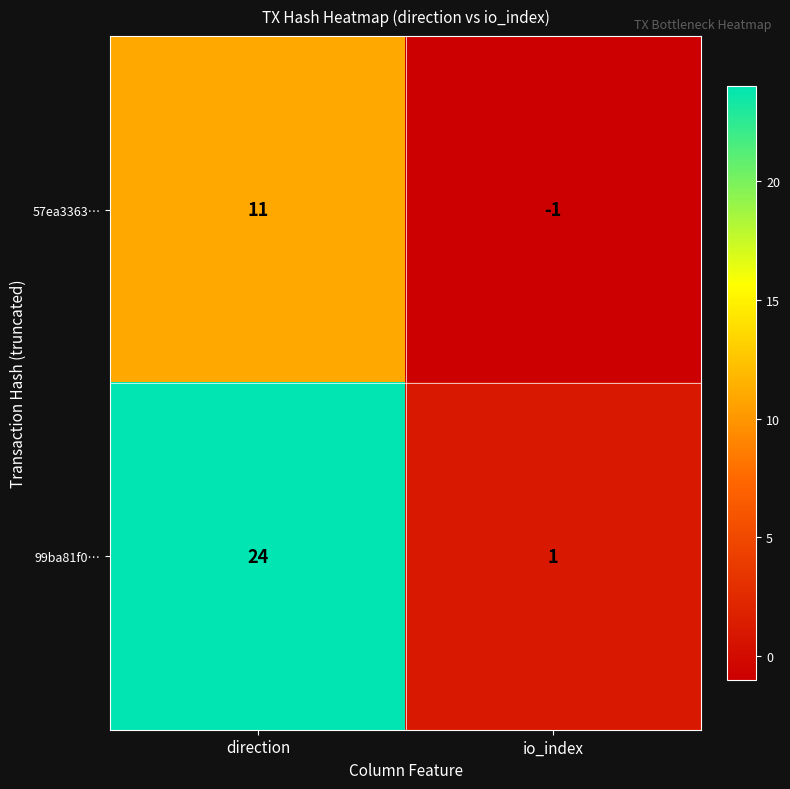

List the series in order of their overall mean, lowest first.

57ea3363…, 99ba81f0…